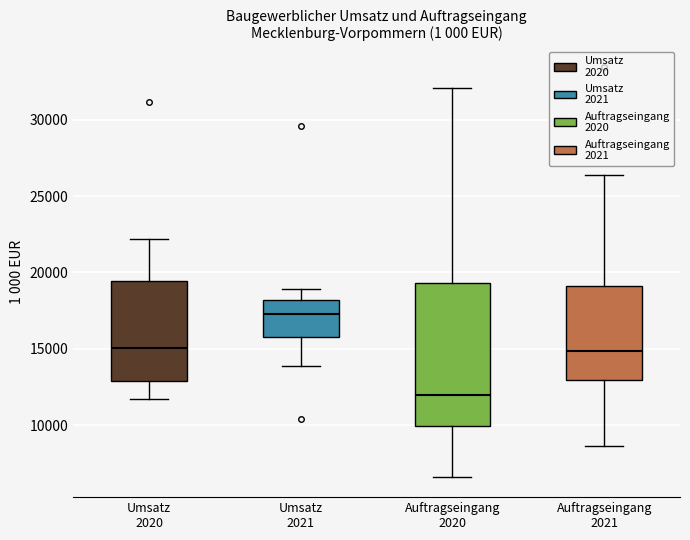

Comparing the boxes themselves (not the whiskers), which one is the tallest?

Auftragseingang 2020